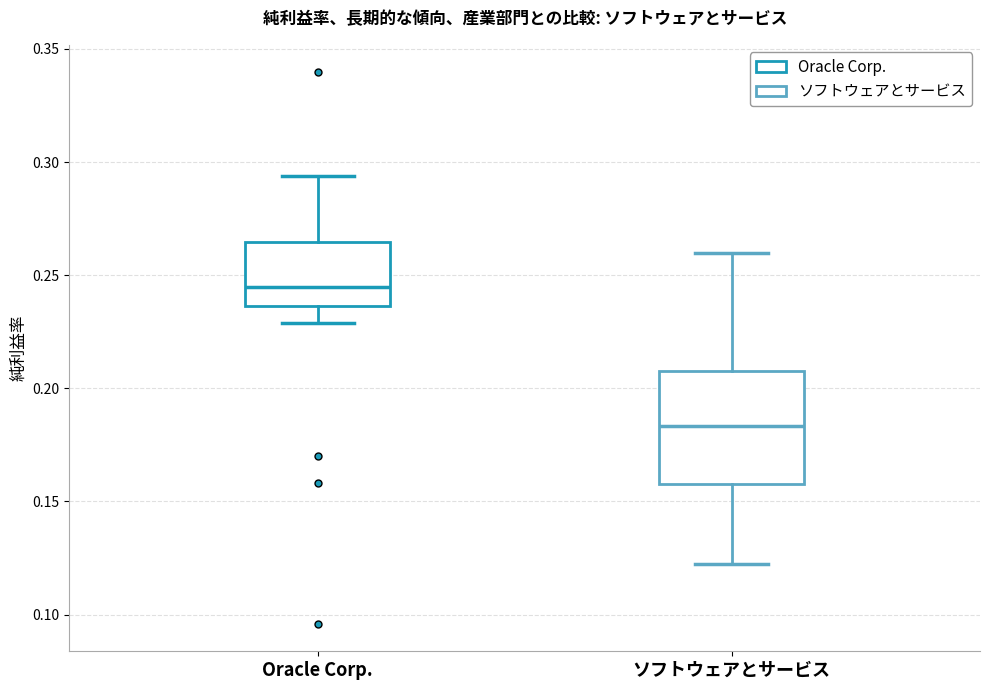

Which box has the highest median line?

Oracle Corp.